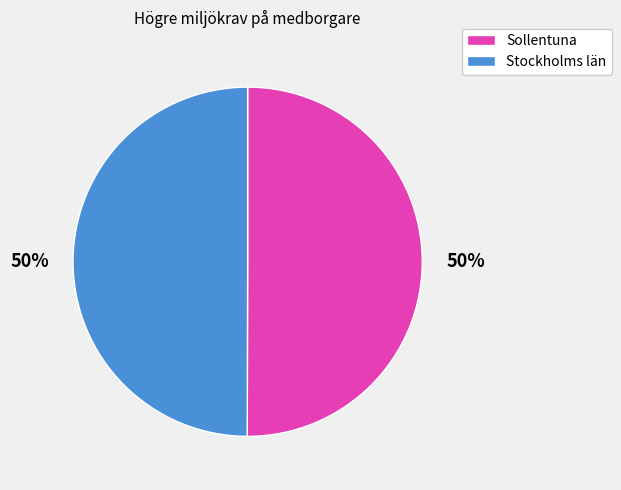

Is it true that Stockholms län is 56% of the pie?

False